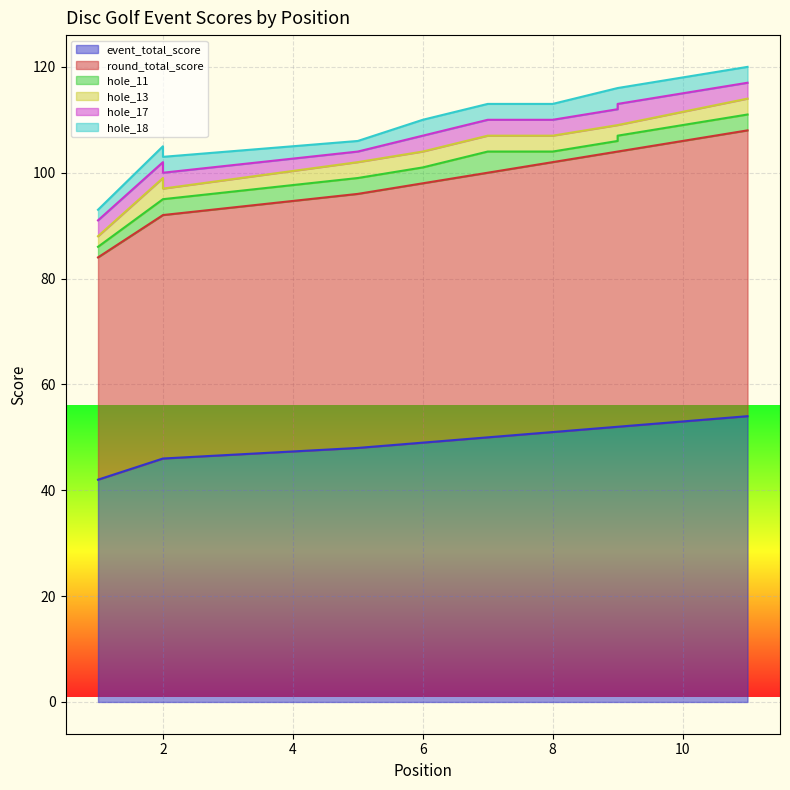

What is the average value of the hole_11 series?

3